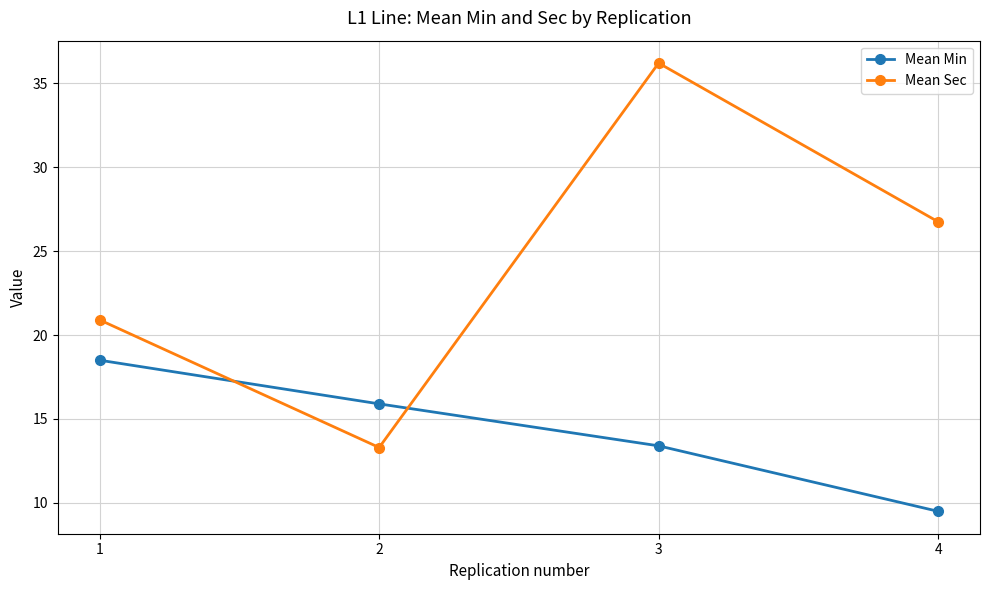

What is the value of the Mean Min point at the 3rd from the left?

13.4